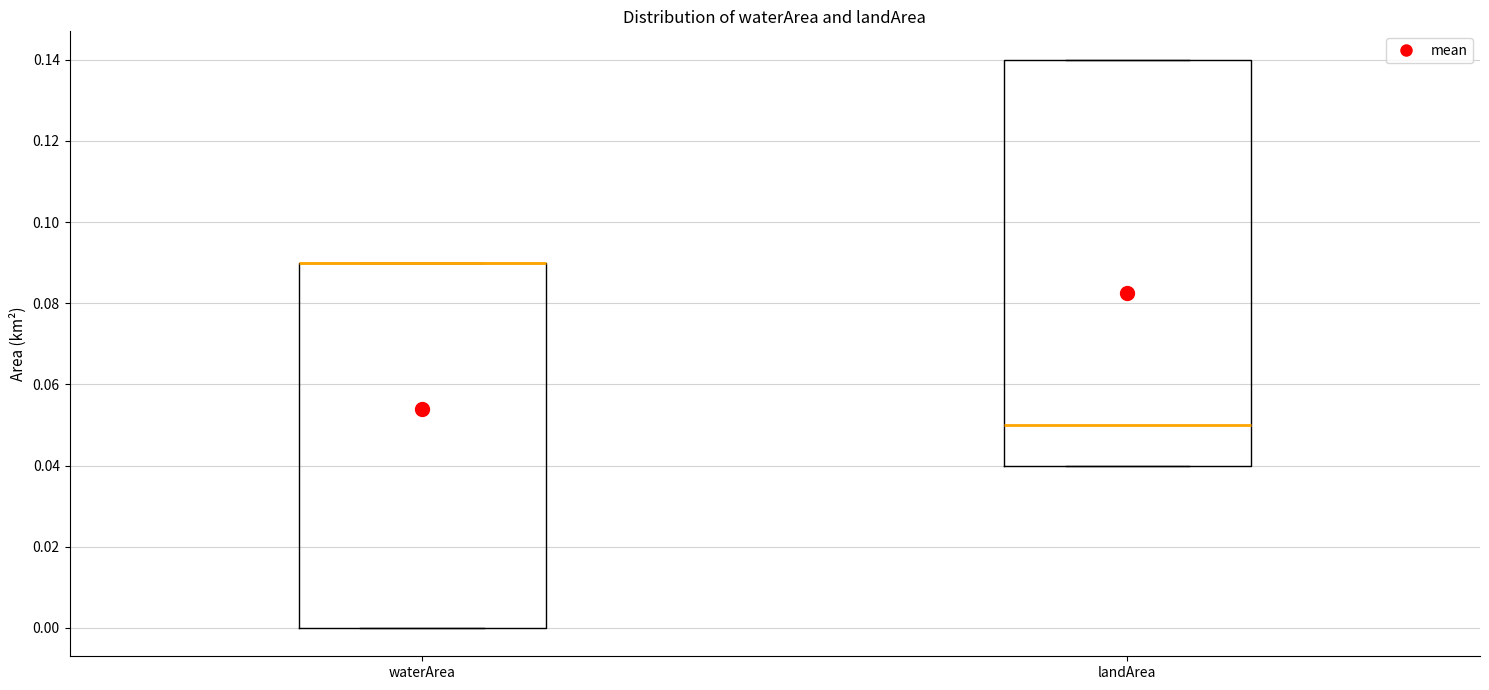

Comparing the boxes themselves (not the whiskers), which one is the tallest?

landArea